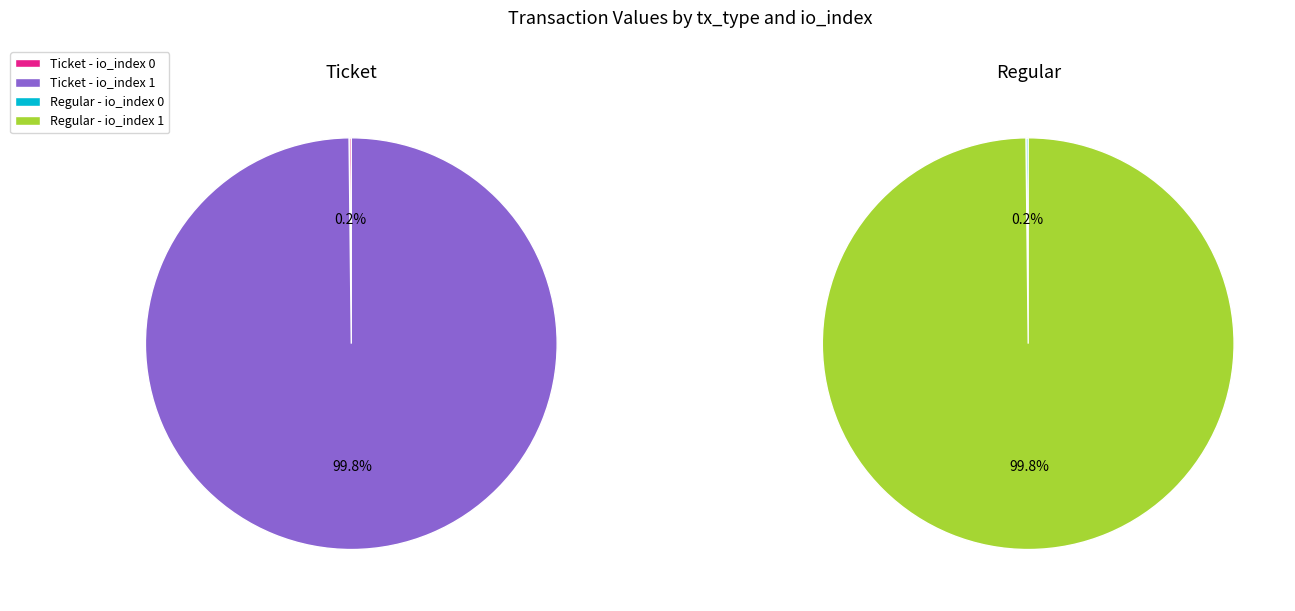

How much of the chart is everything except io_index 0?

99.8%